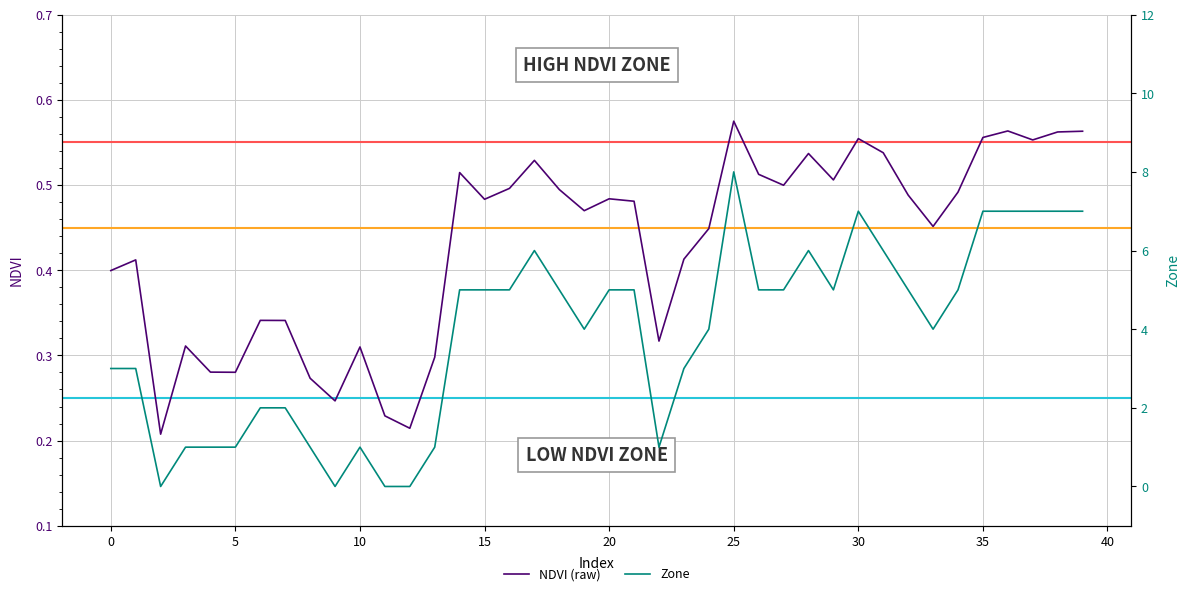

What are all the series names shown in the legend?

NDVI (raw), Zone